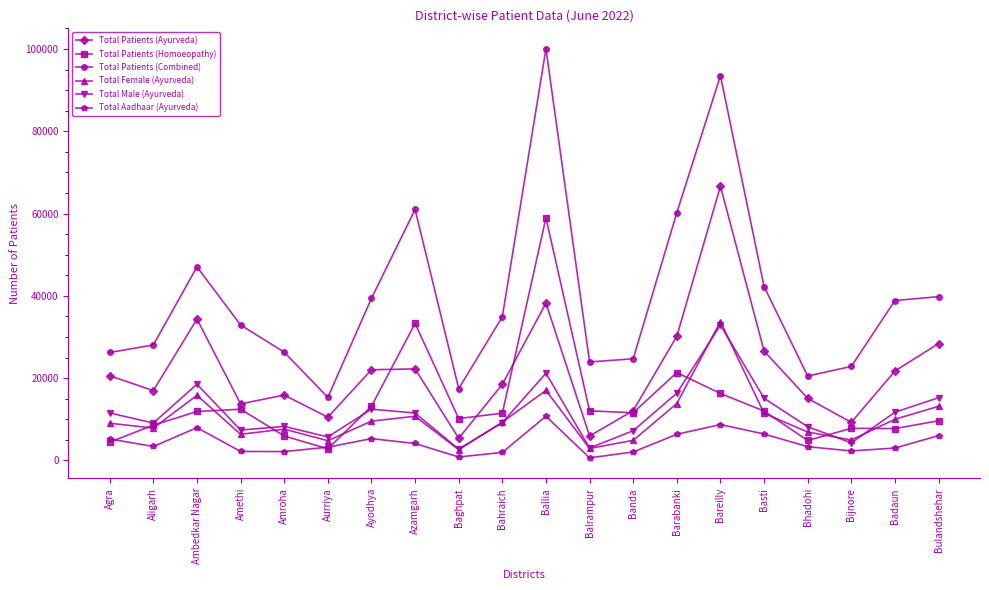

What are all the series names shown in the legend?

Total Patients (Ayurveda), Total Patients (Homoeopathy), Total Patients (Combined), Total Female (Ayurveda), Total Male (Ayurveda), Total Aadhaar (Ayurveda)